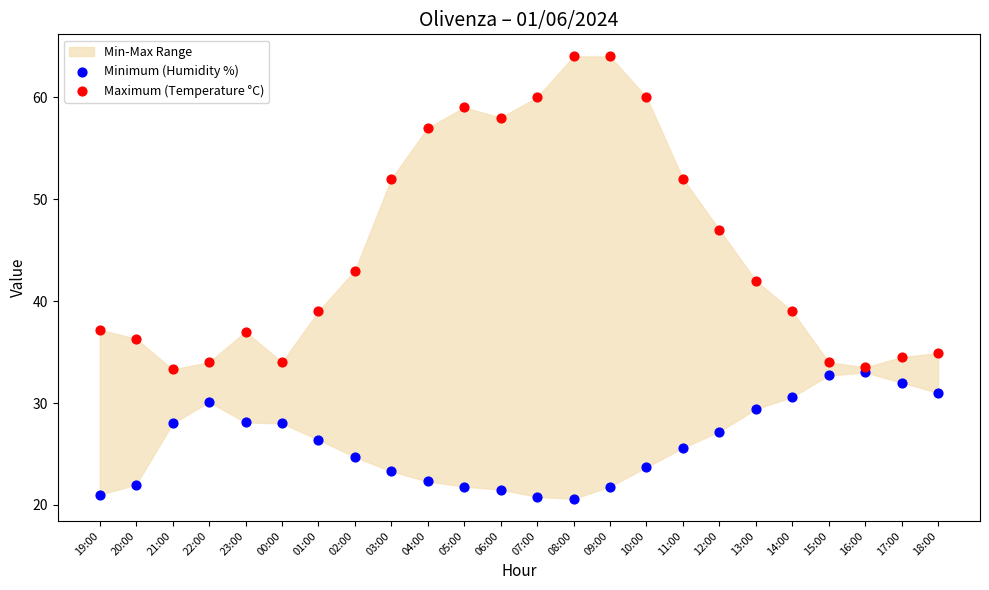

In the Maximum (Temperature °C) series, what Y value is closest to 48?

47.0